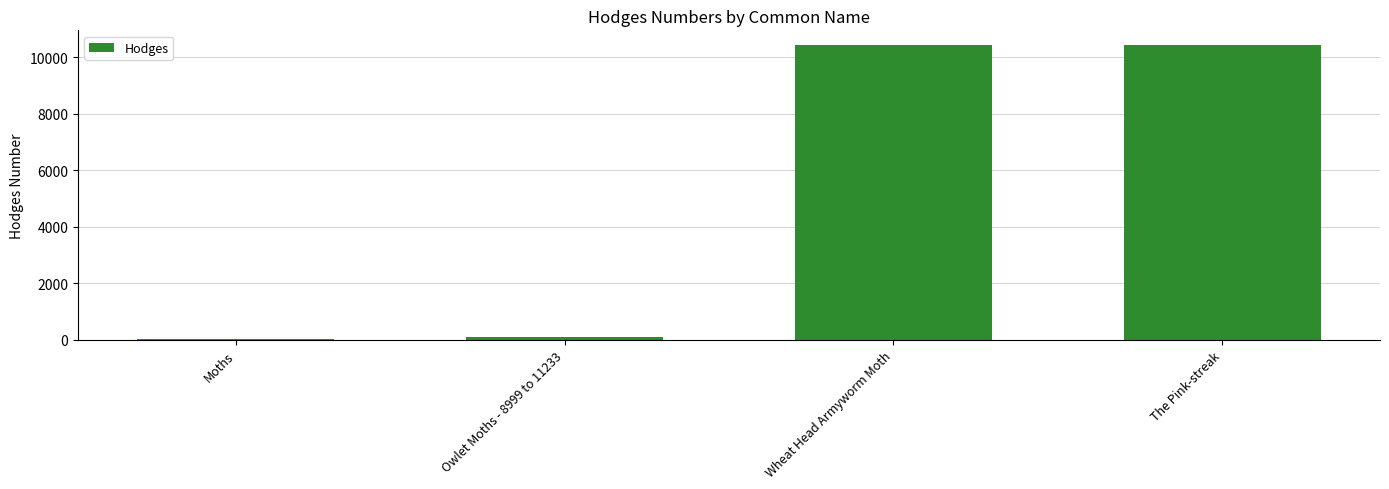

Count the number of categories in the chart.

4